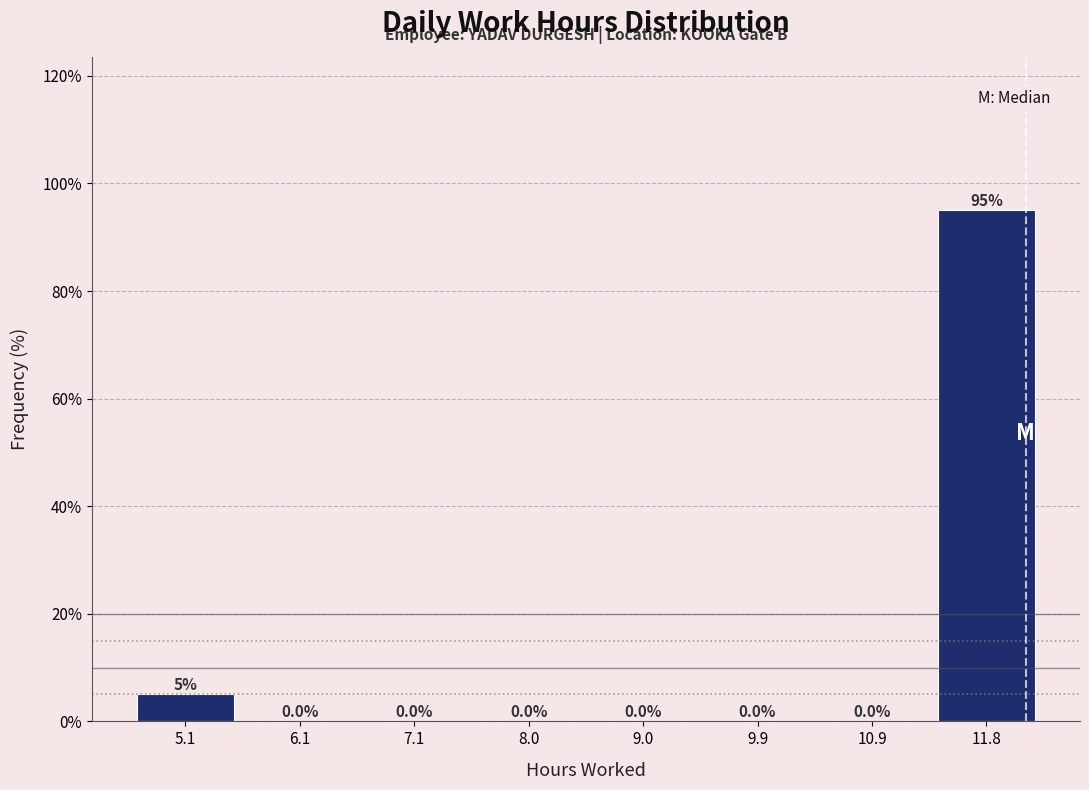

How tall is the bar that spans 11.4 to 12.3 on the x-axis? The bar edges are not printed on the chart, so give them approximately, as read against the axis.

95.0